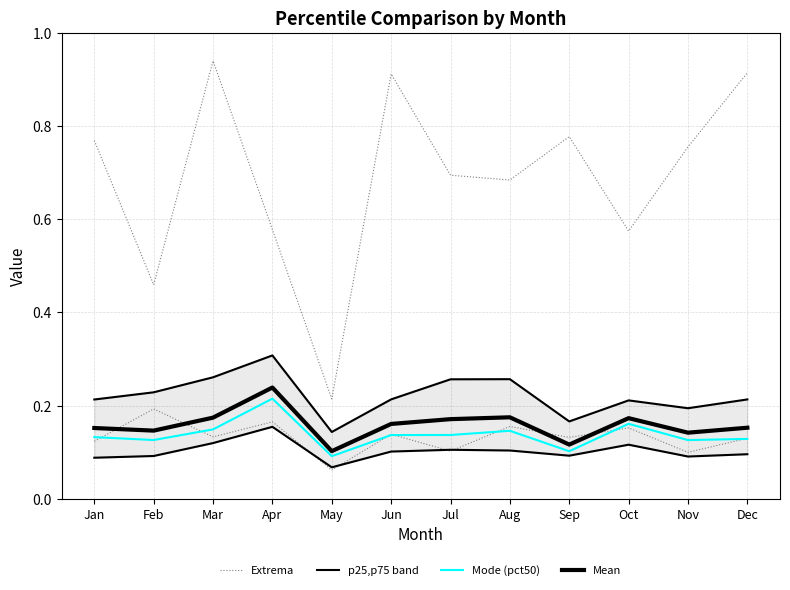

What are all the series names shown in the legend?

Extrema, p25,p75 band, Mode (pct50), Mean